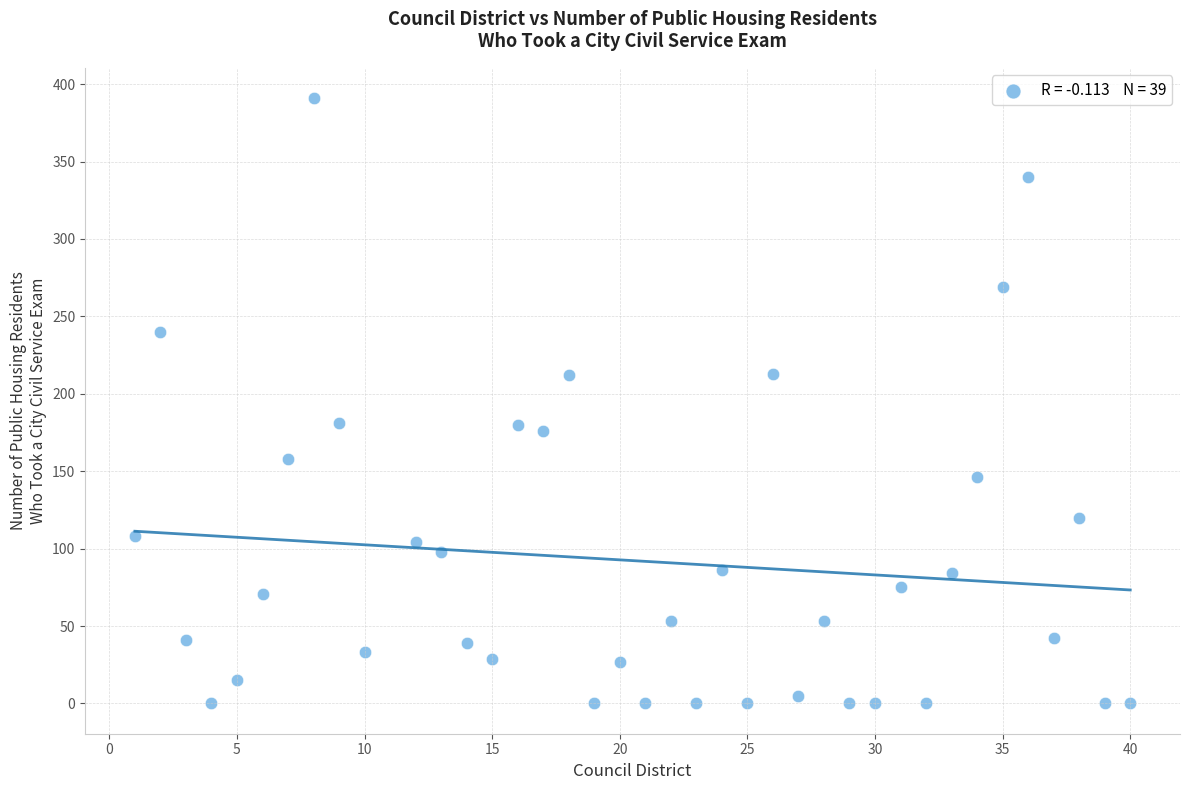

What is the range of Y values (max minus min)?

391